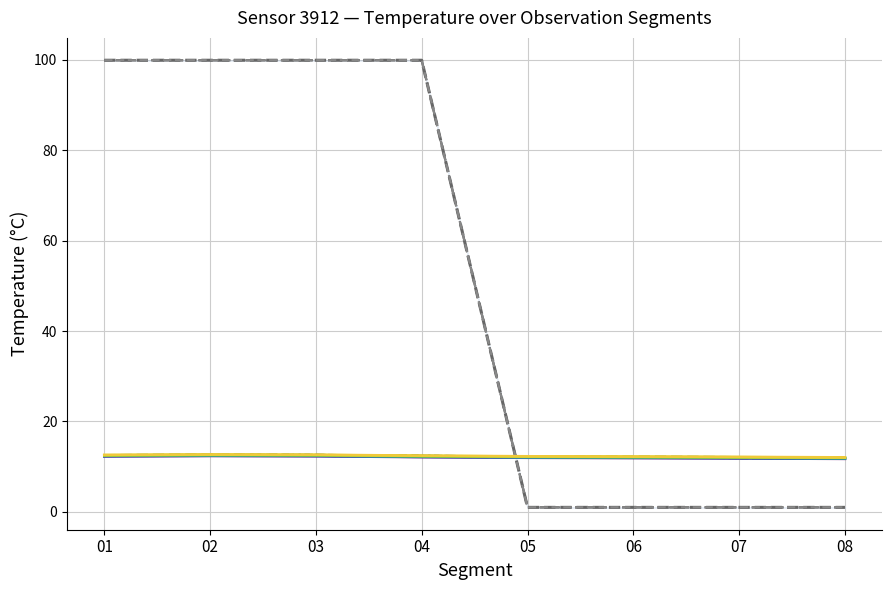

The temperature series shows 18.2 at 6. True or false?

False